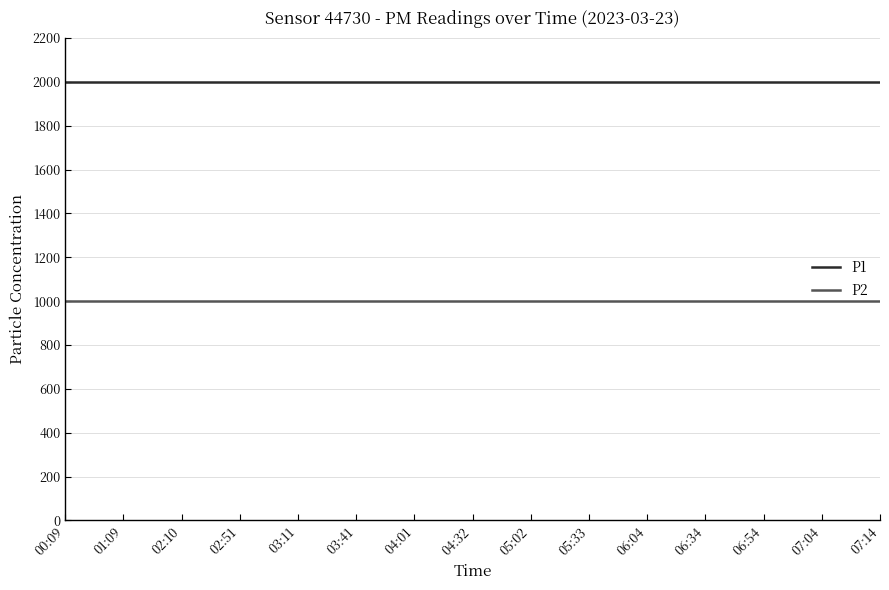

True or false: P1 and P2 intersect in this chart.

False